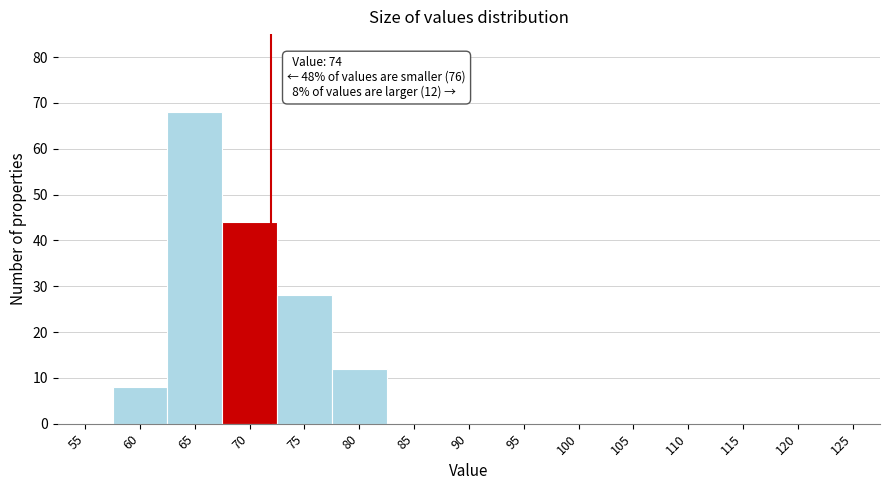

Reading left to right, list all the values displayed in this chart.

55=0	60=8	65=68	70=44	75=28	80=12	85=0	90=0	95=0	100=0	105=0	110=0	115=0	120=0	125=0